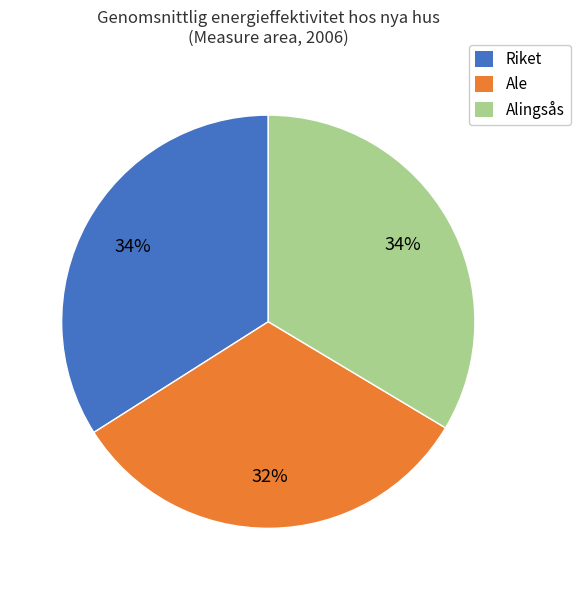

Is there a majority slice in this chart?

No